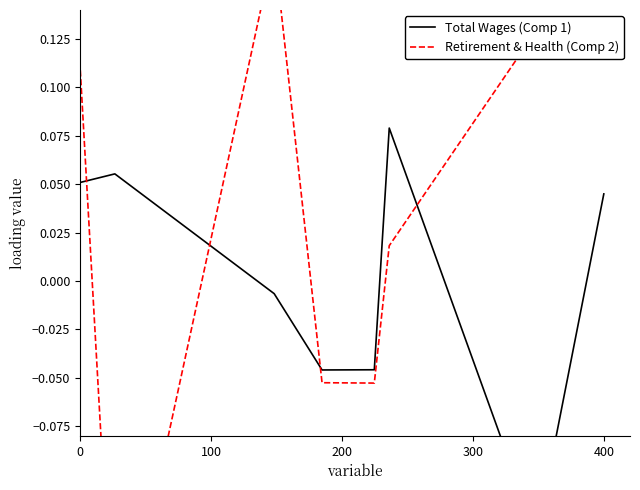

What is the highest value of the Total Wages (Comp 1) series?

0.1